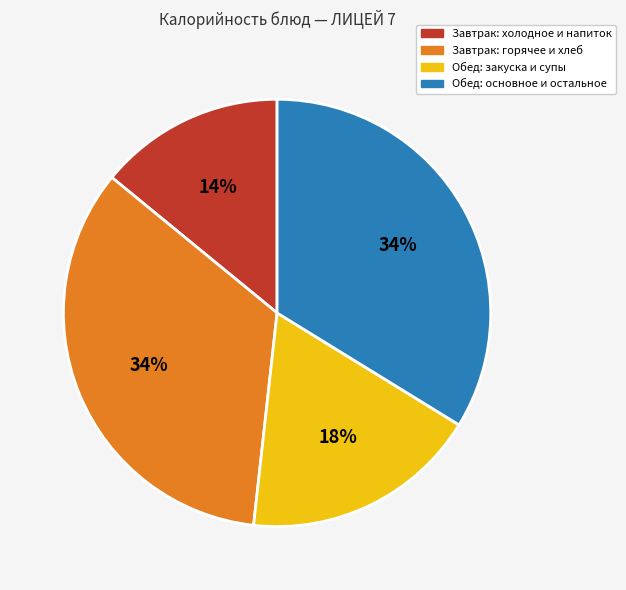

To the nearest percent, what is the difference between the largest and smallest slice percentages?

20%